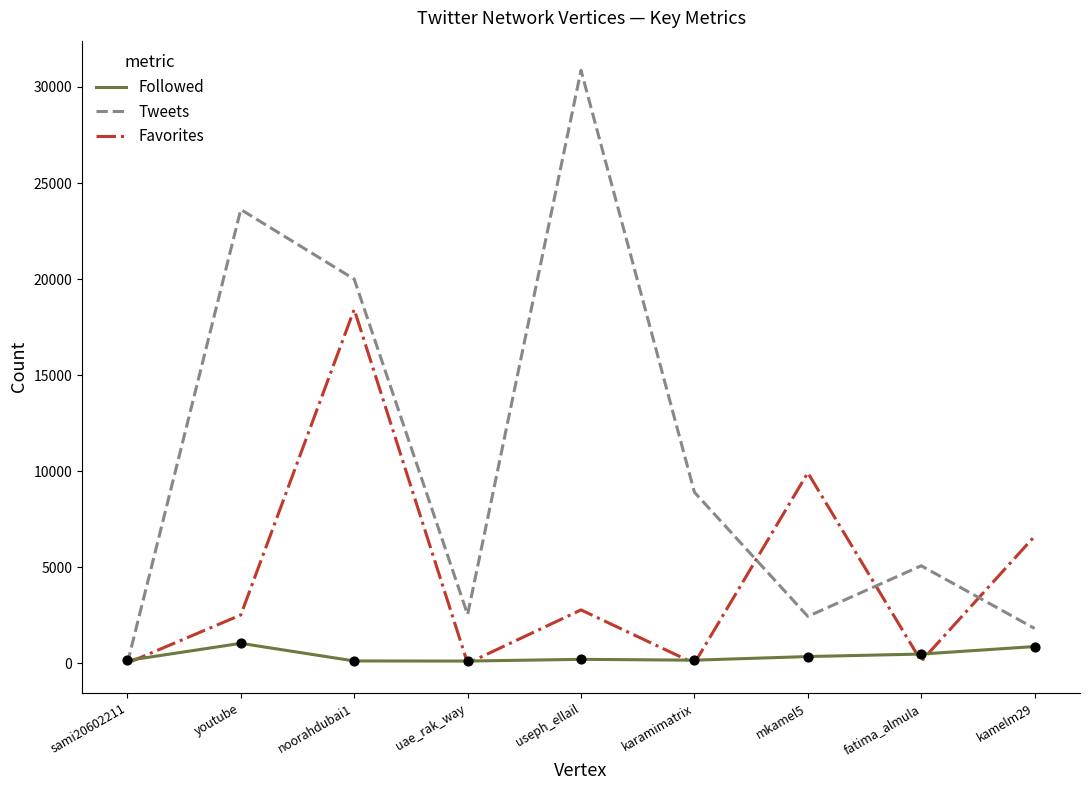

Which series has the largest range (max minus min)?

Tweets